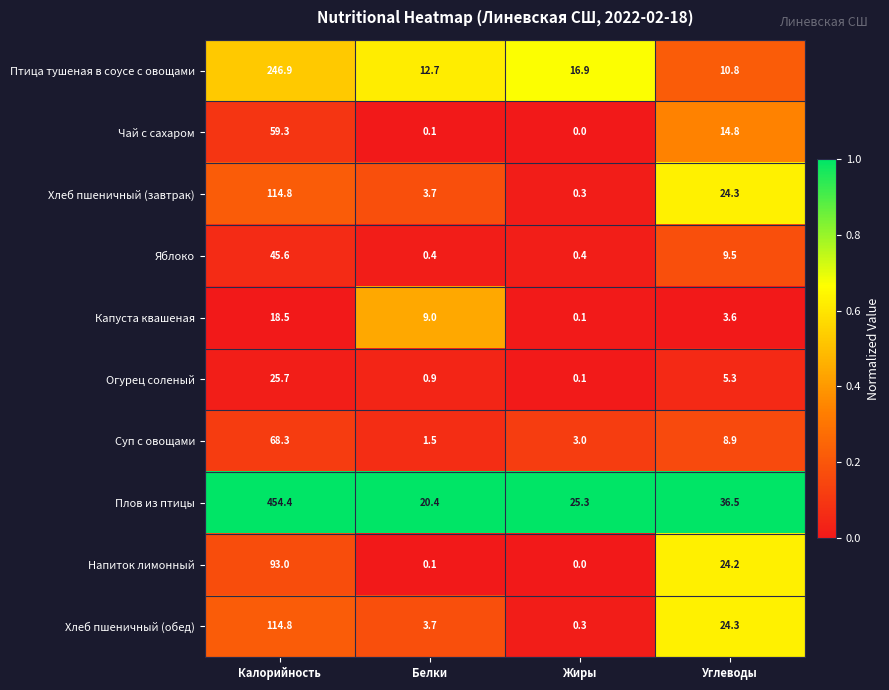

The value of Хлеб пшеничный (завтрак) at Жиры is 0.3. True or false?

True